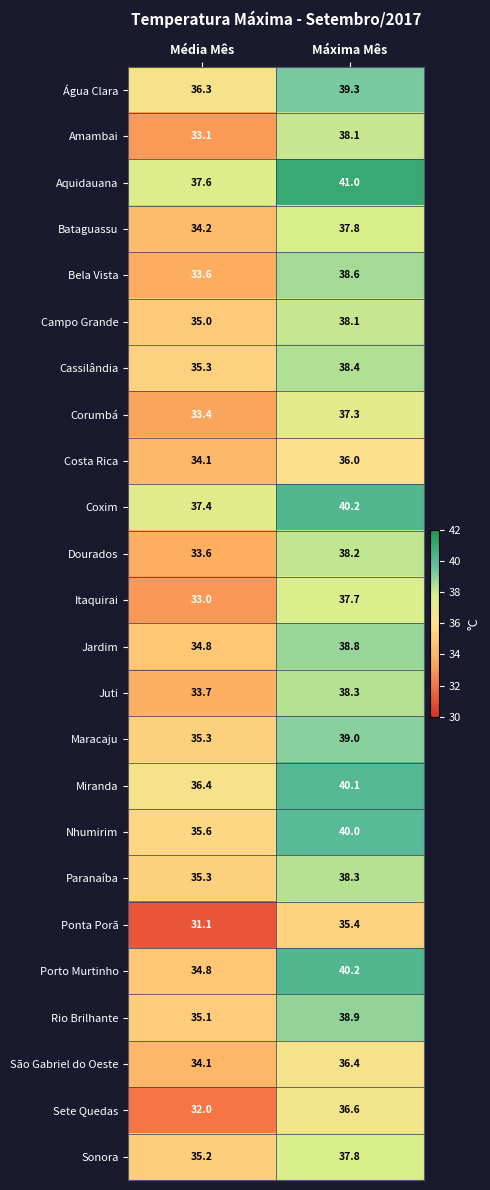

True or false: Cassilândia has a value of 51.7 at Máxima Mês.

False